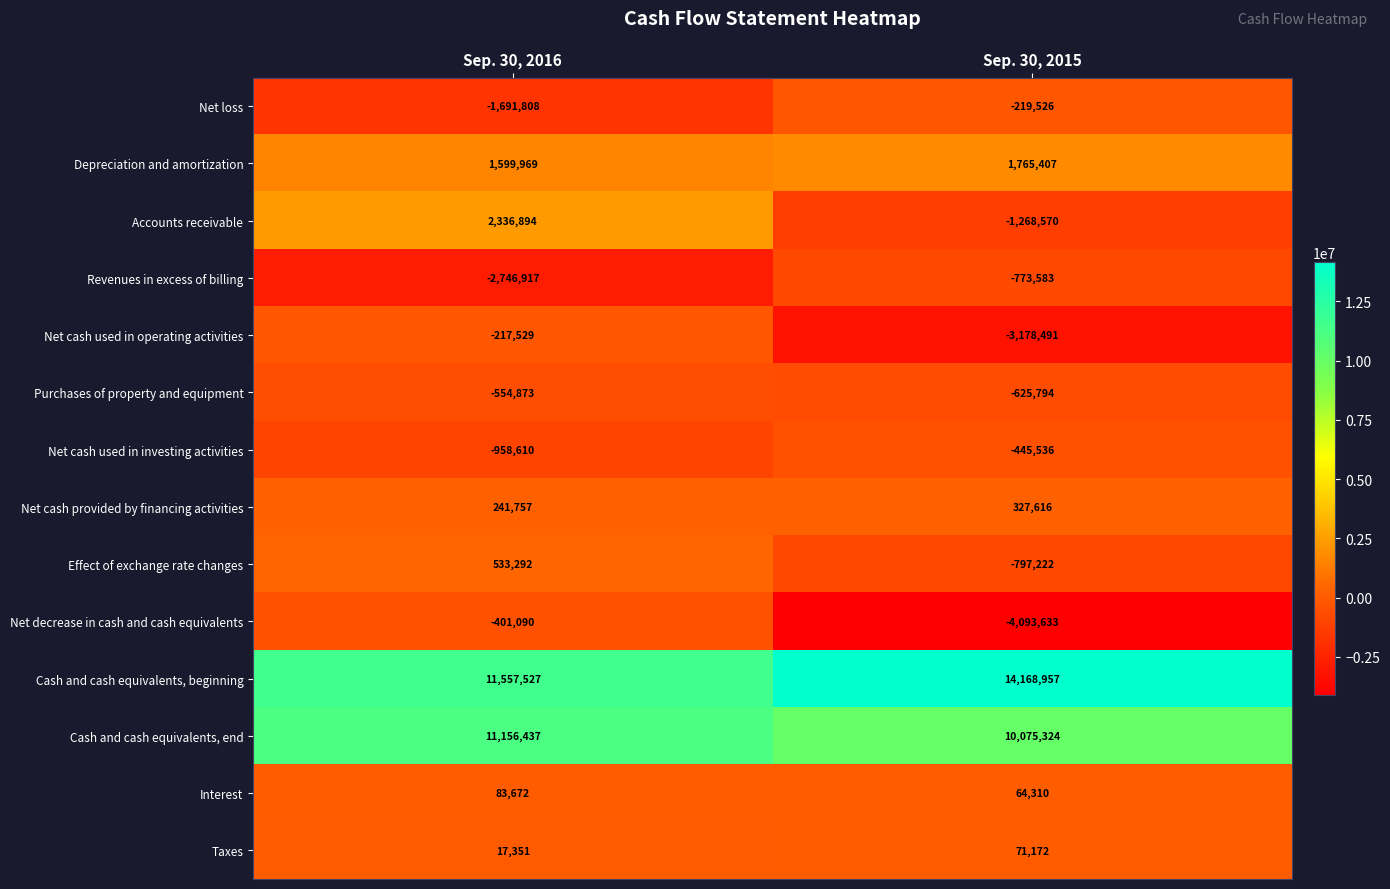

Count the number of data series in this chart.

14